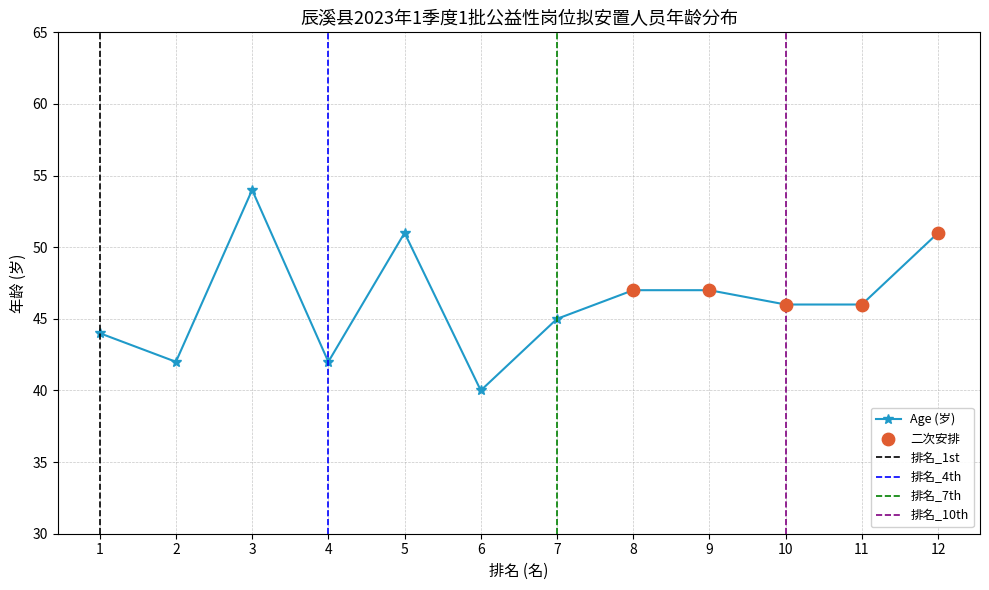

What is the change in value from 1 to 2?

-2